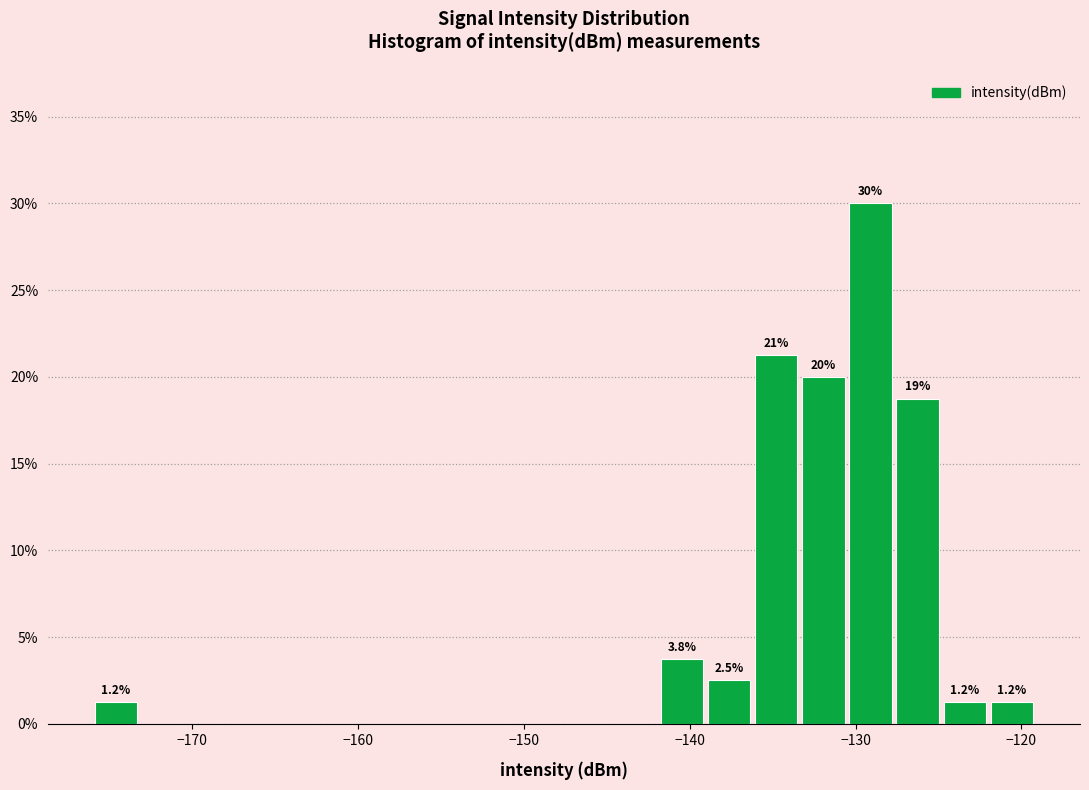

Around what value on the x-axis is the tallest bar? Give the approximate position of its centre, as read against the axis.

-129